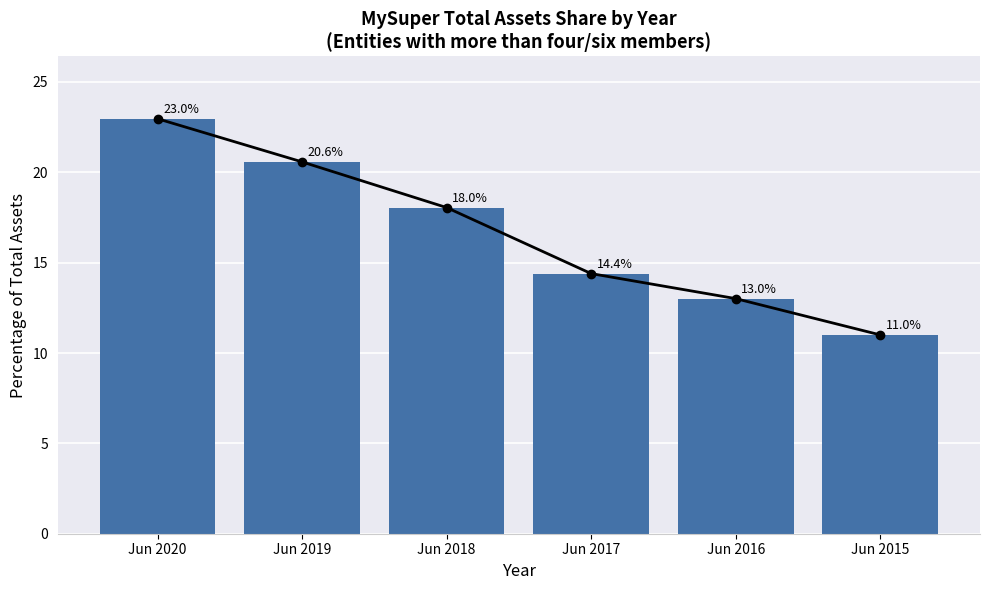

Which has a higher value, Jun 2016 or Jun 2019?

Jun 2019